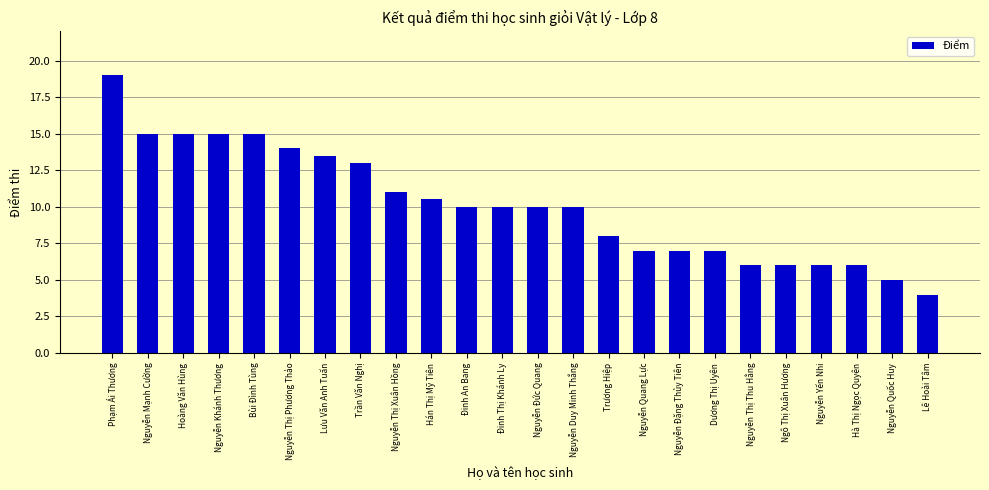

What is the average value?

10.1